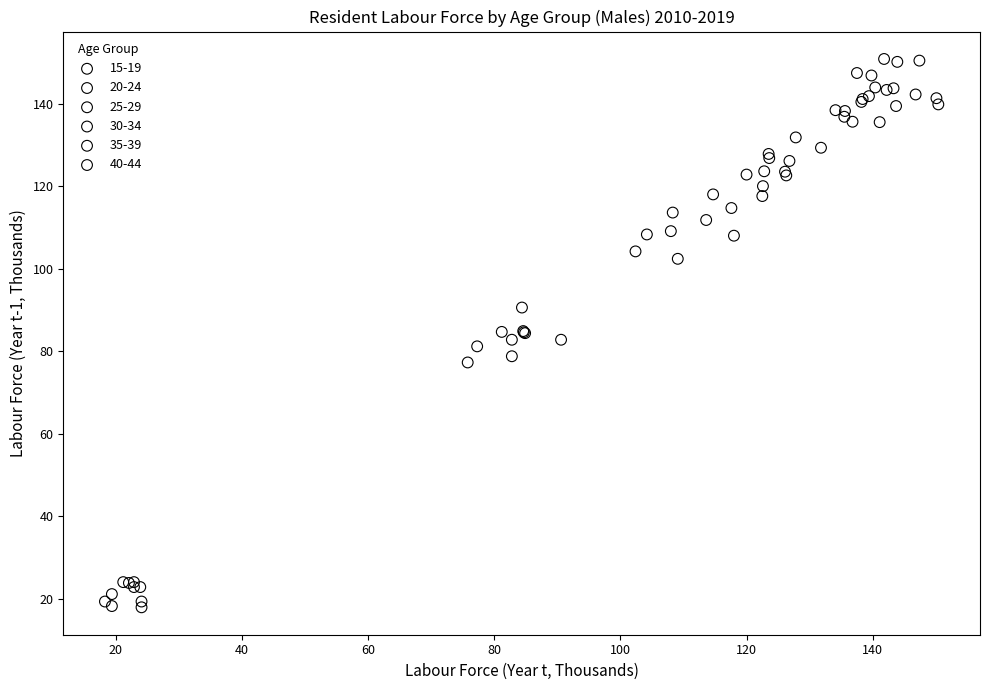

Which series contains the lowest Y value?

15-19